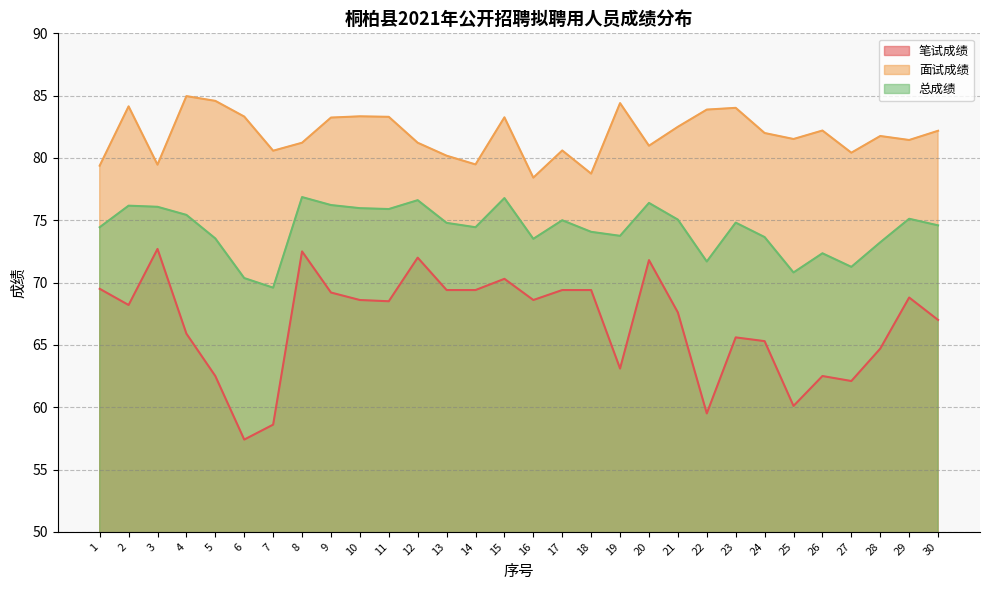

True or false: 笔试成绩 and 面试成绩 intersect in this chart.

False